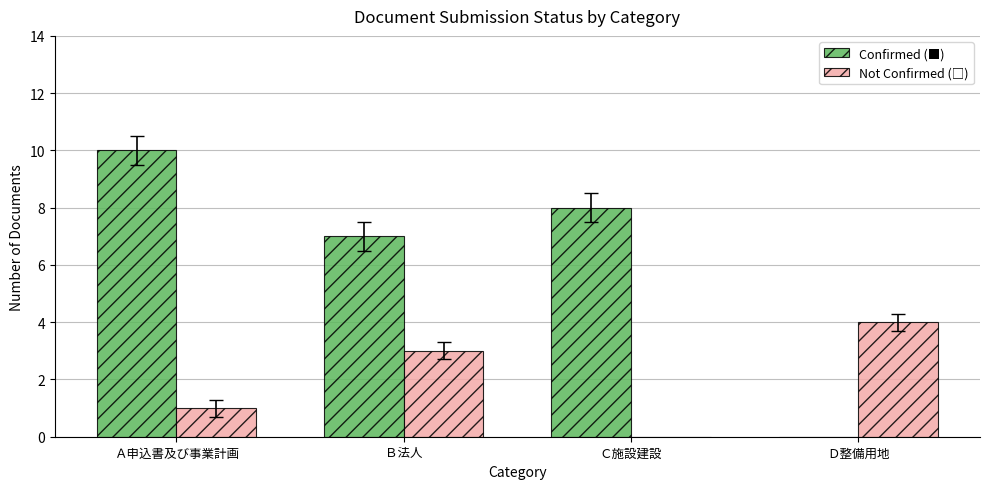

What is the highest value of the Confirmed (■) series?

10